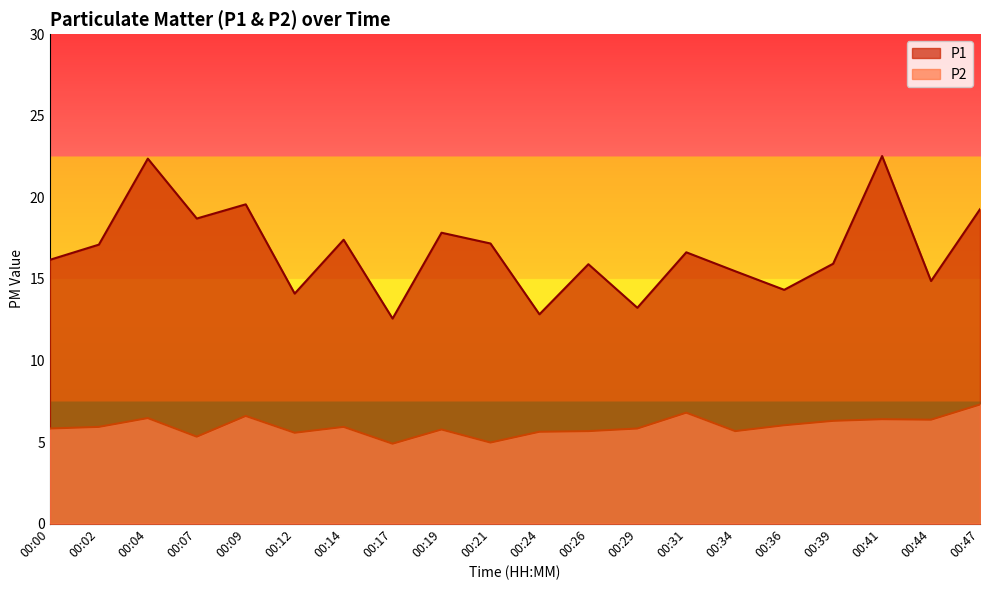

True or false: P2 and P1 cross at least once.

False